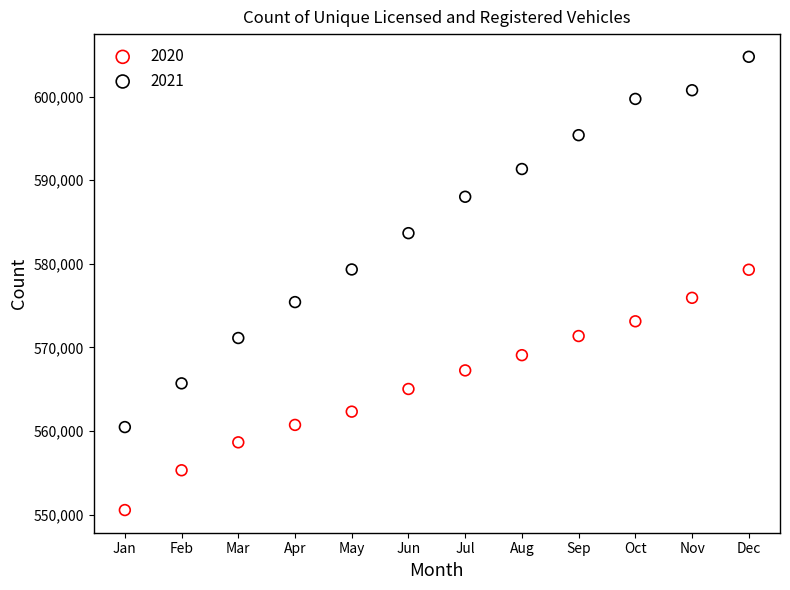

In the 2021 series, what Y value is closest to 582619?

583668